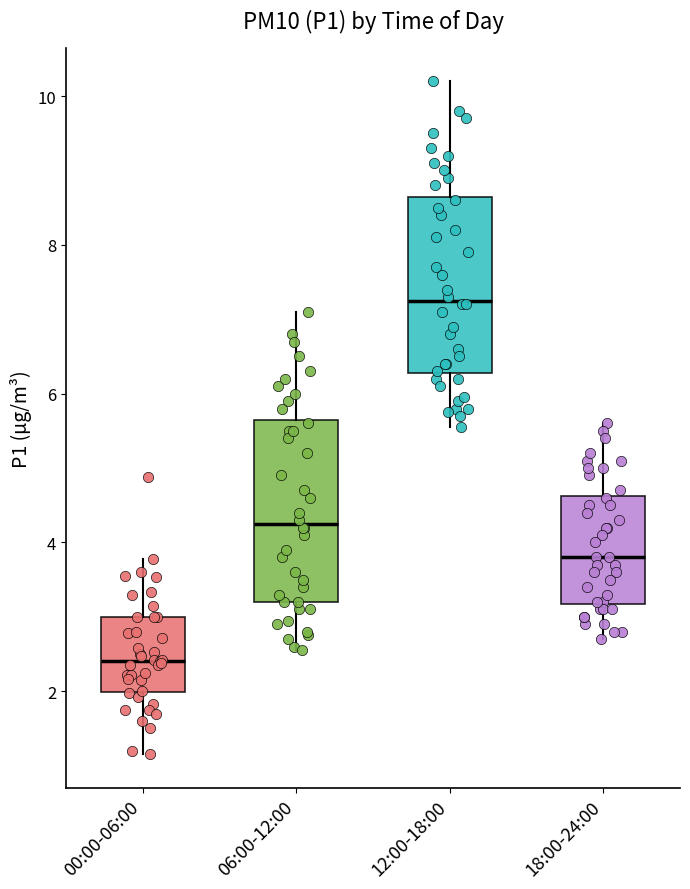

Which box has the lowest median line?

00:00-06:00